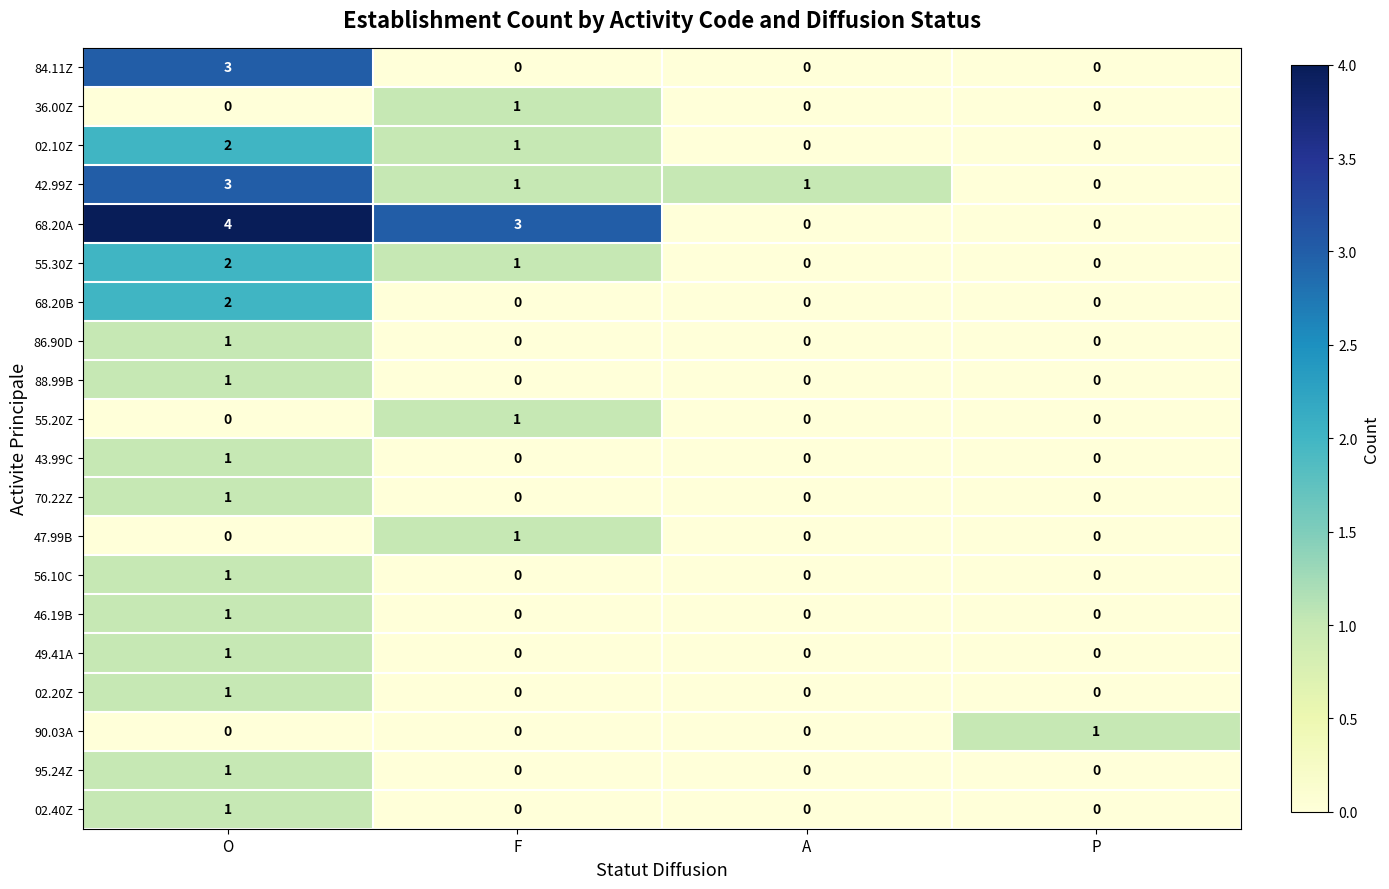

How many positive values does the 47.99B series have?

1